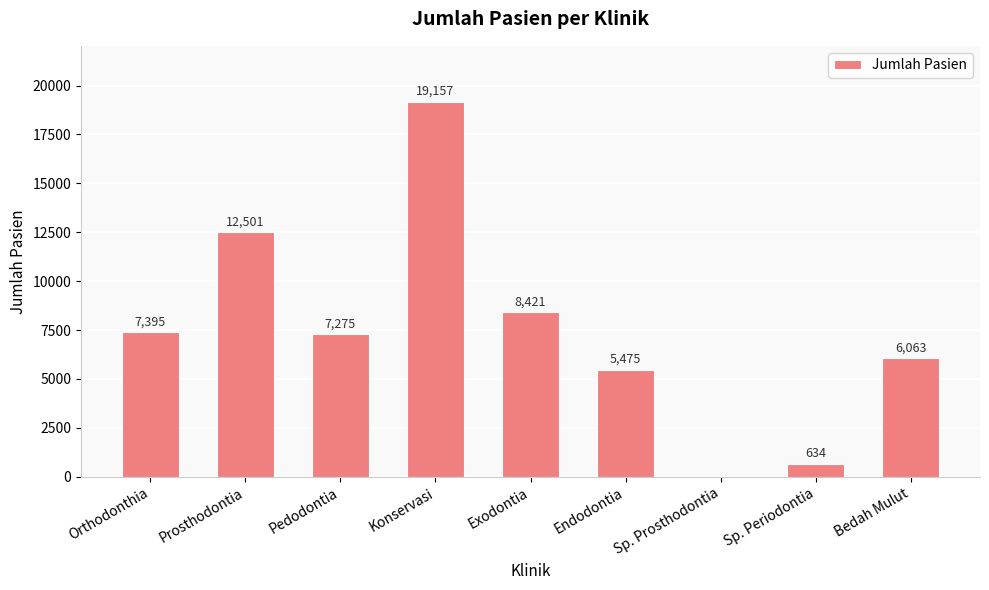

What is the sum of the values at Pedodontia and Konservasi?

26432